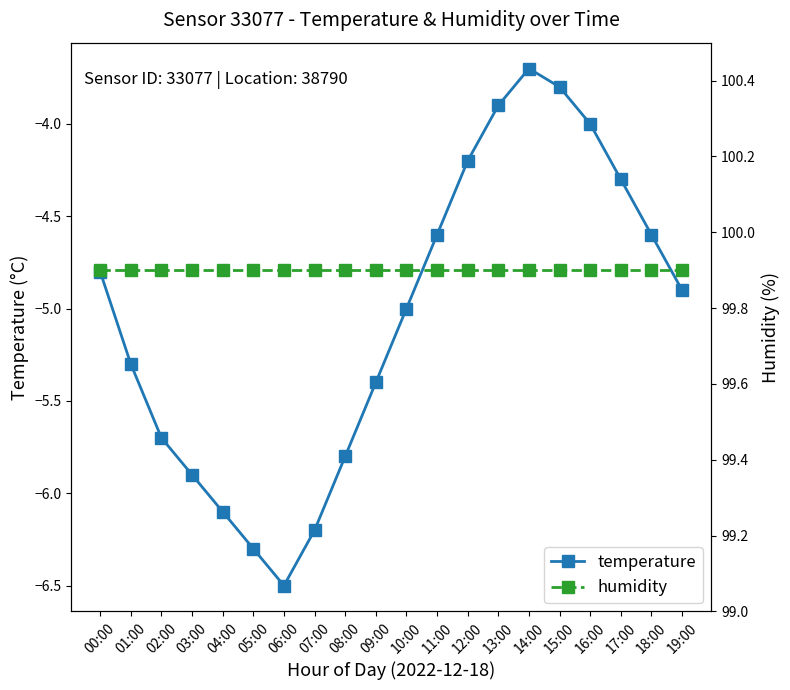

How many data points does each series have?

20